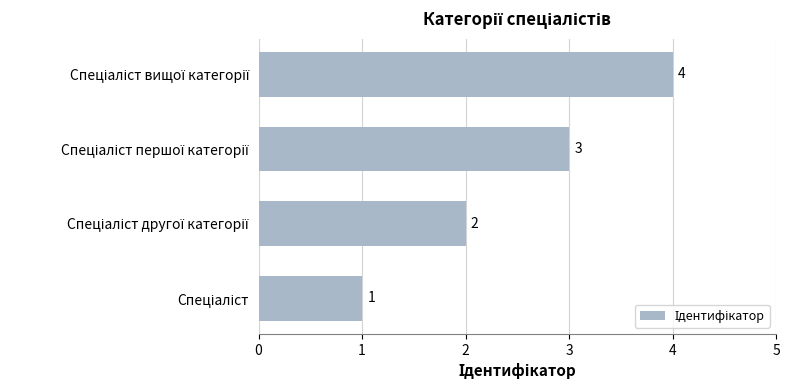

How many values are between 2 and 4?

3